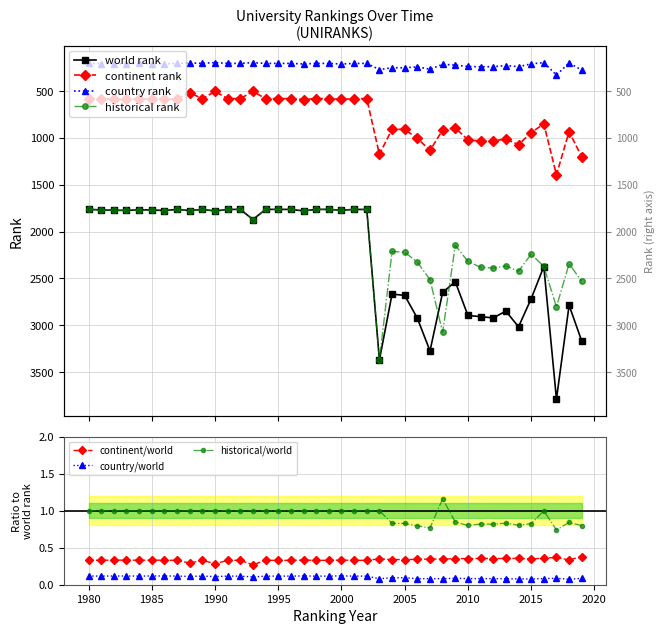

Between 1994 and 1987, which is larger?

1994